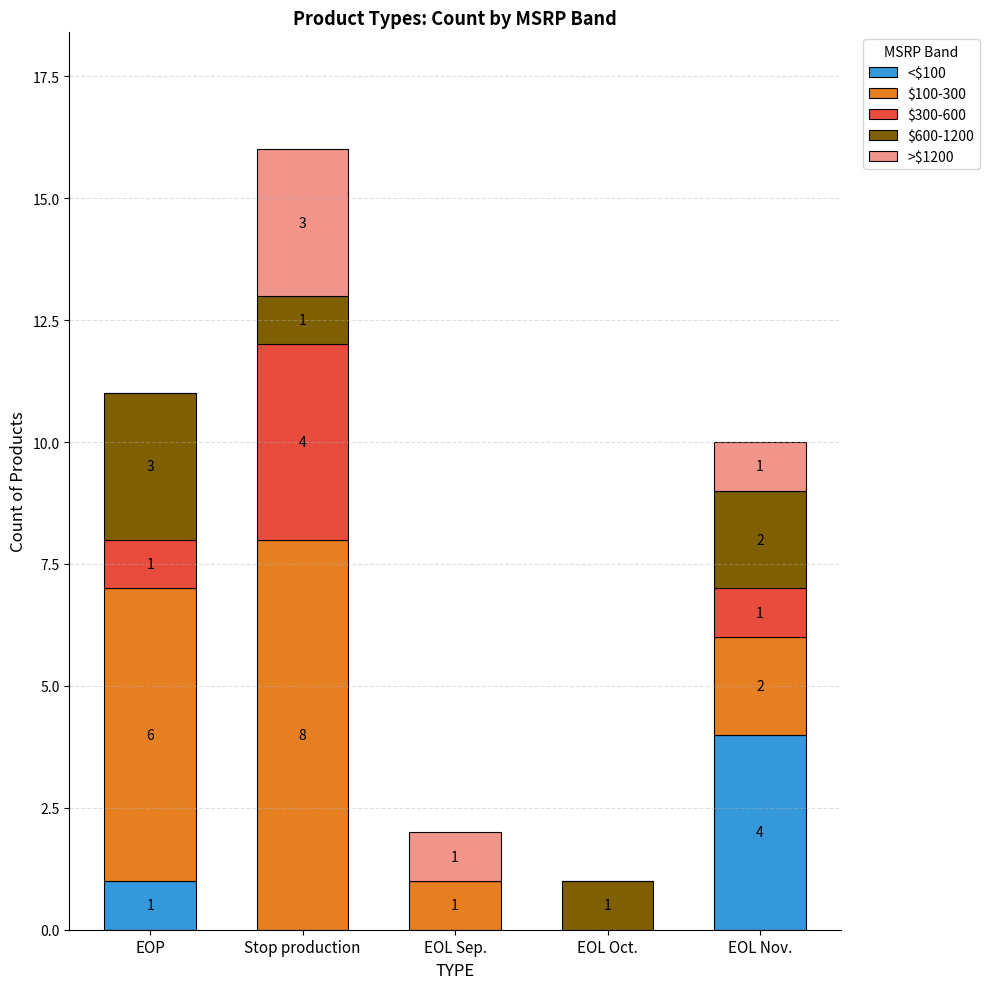

Where is <$100 nearest to the value 2?

EOP